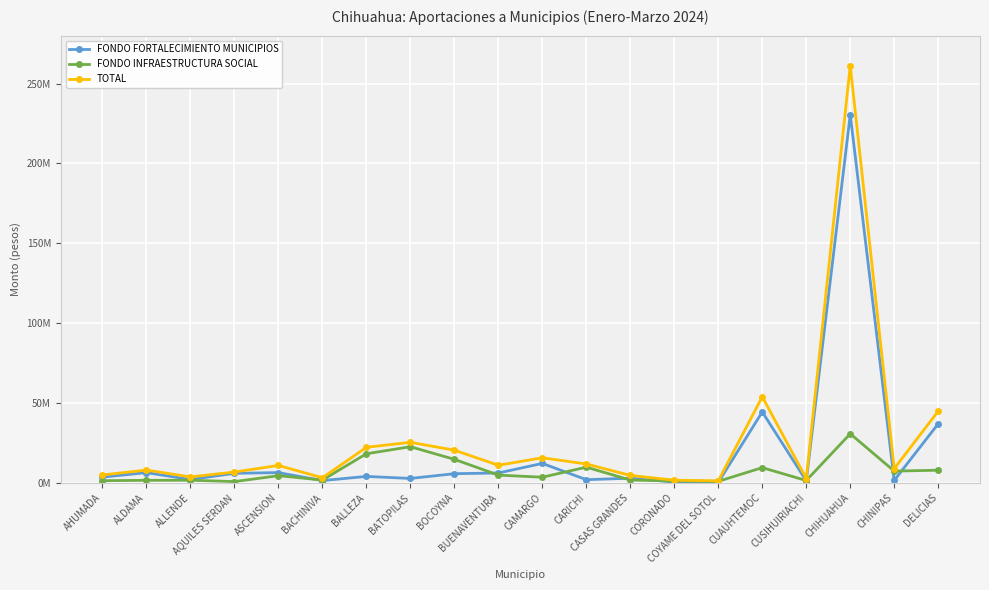

What is the highest value of the FONDO INFRAESTRUCTURA SOCIAL series?

30737698